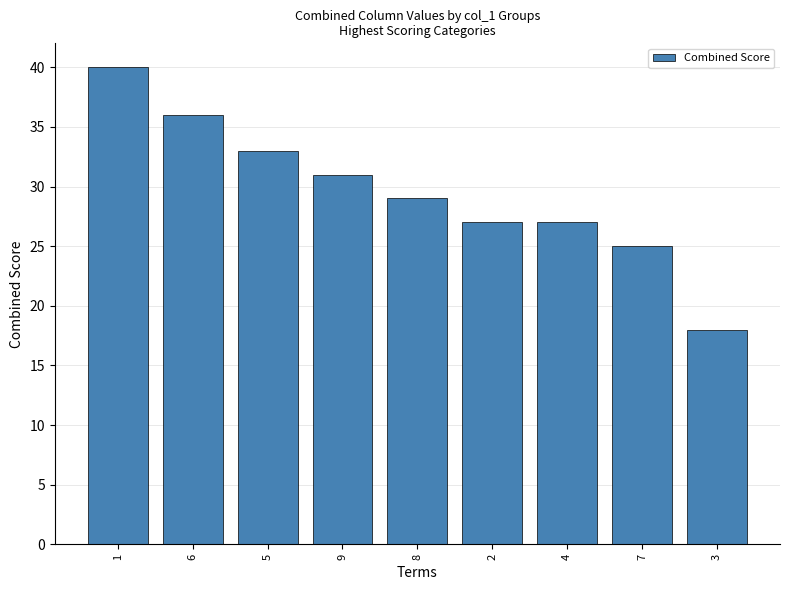

The value at 8 is 29. True or false?

True